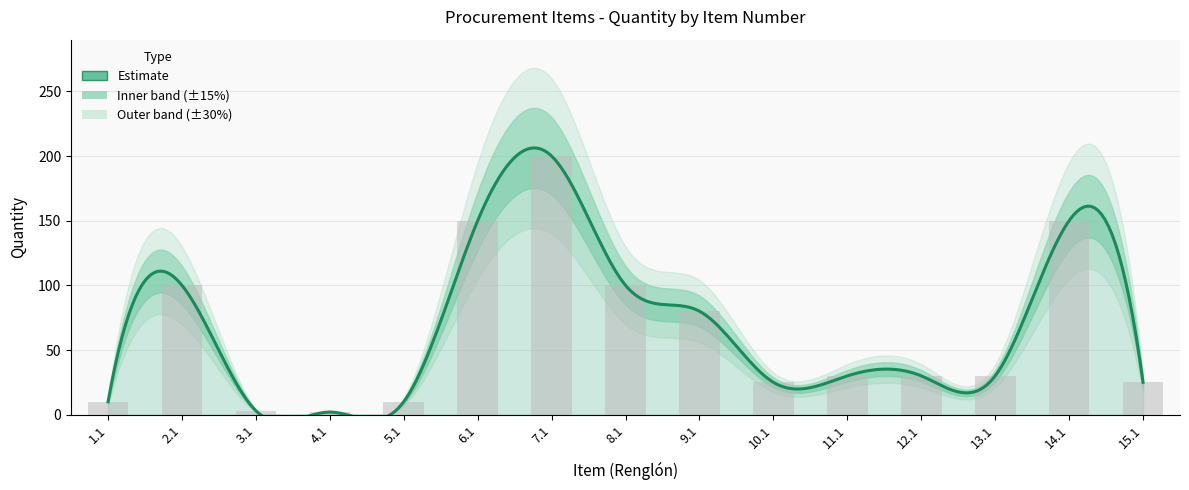

Which has a higher value, 11.1 or 3.1?

11.1